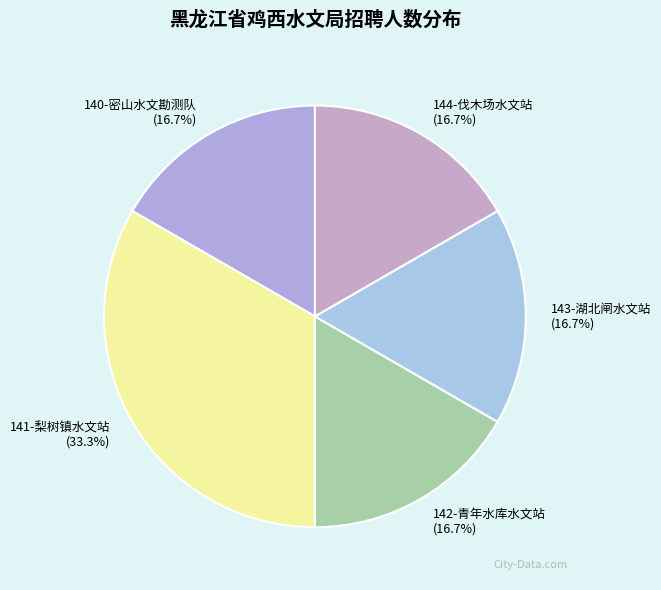

Is there a majority slice in this chart?

No